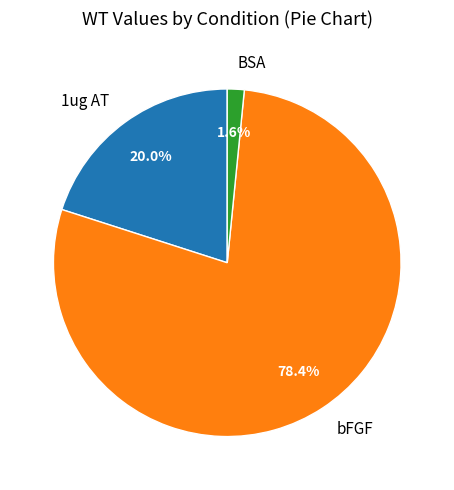

To the nearest percent, what percentage of the pie is BSA?

2%